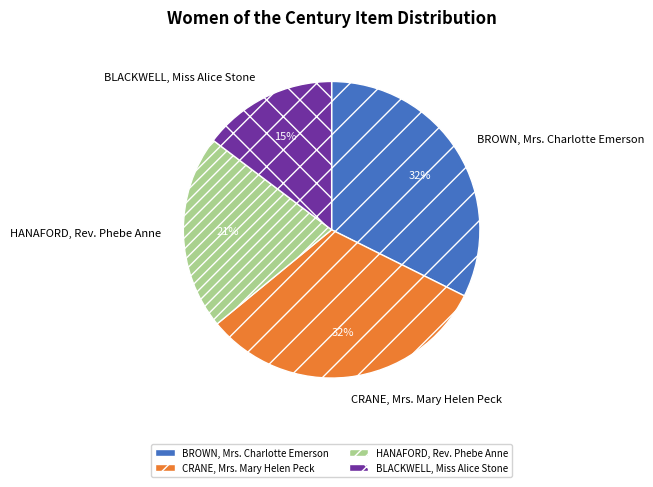

To the nearest percent, what is the combined percentage of CRANE, Mrs. Mary Helen Peck and BROWN, Mrs. Charlotte Emerson?

64%